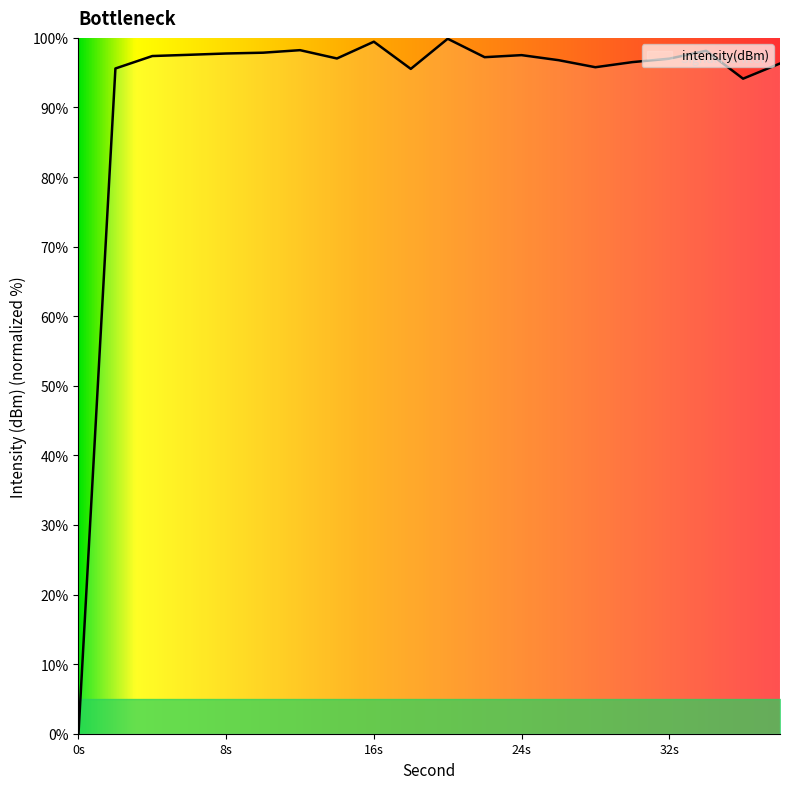

What is the difference between the maximum and minimum values?

99.9